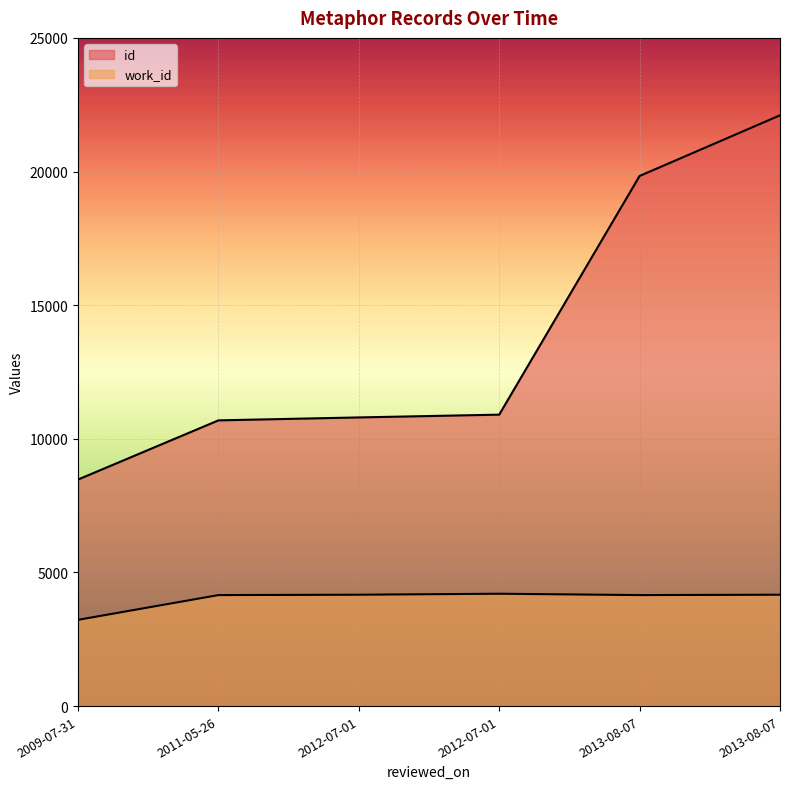

The work_id series shows 3227 at 2009-07-31. True or false?

True